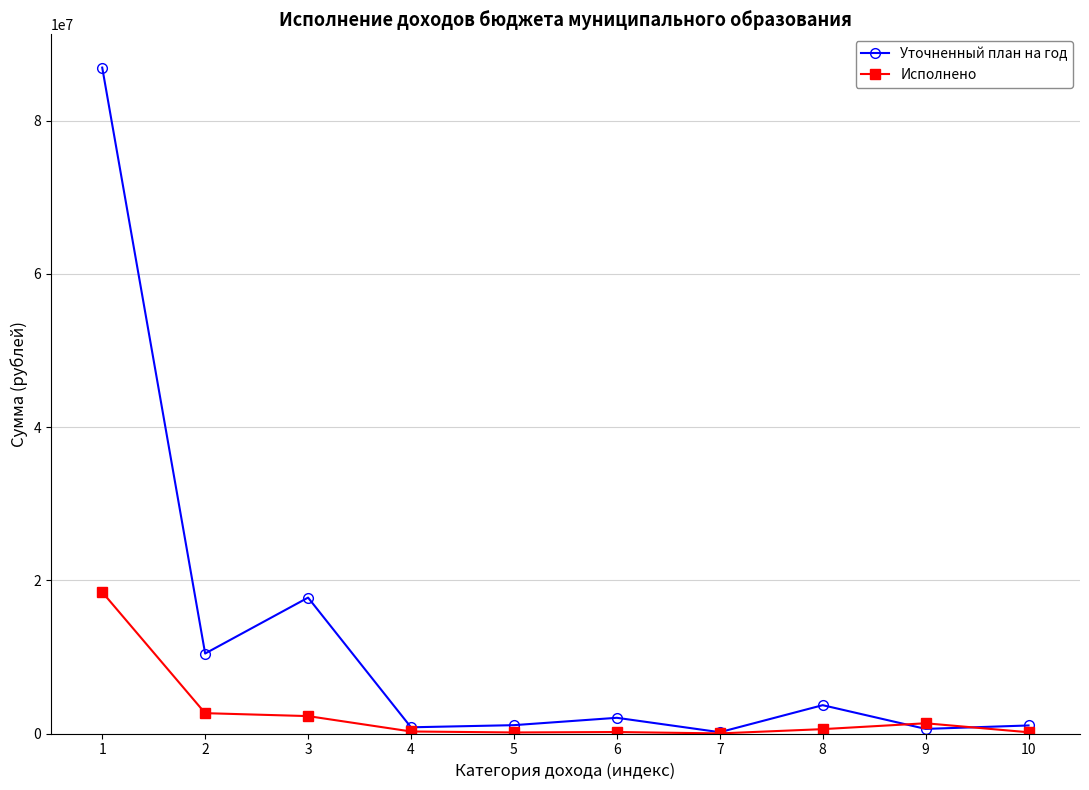

At which label is Исполнено closest to 9235883?

2